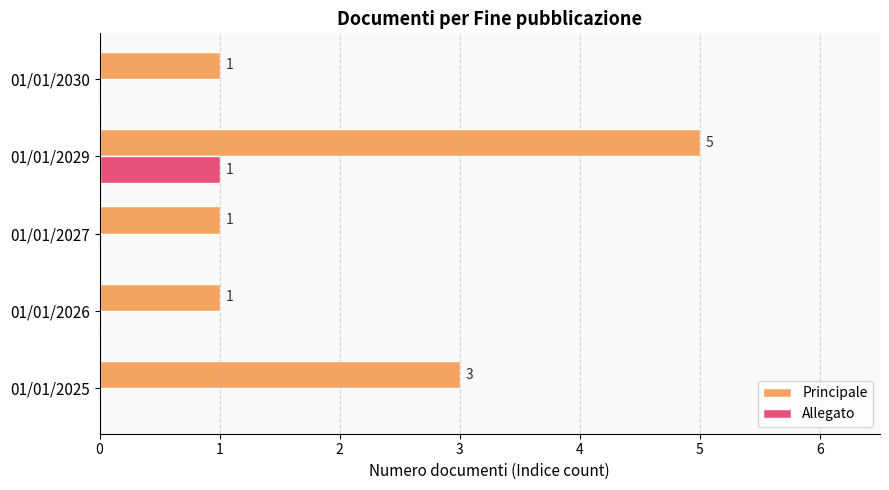

What is the highest value of the Allegato series?

1